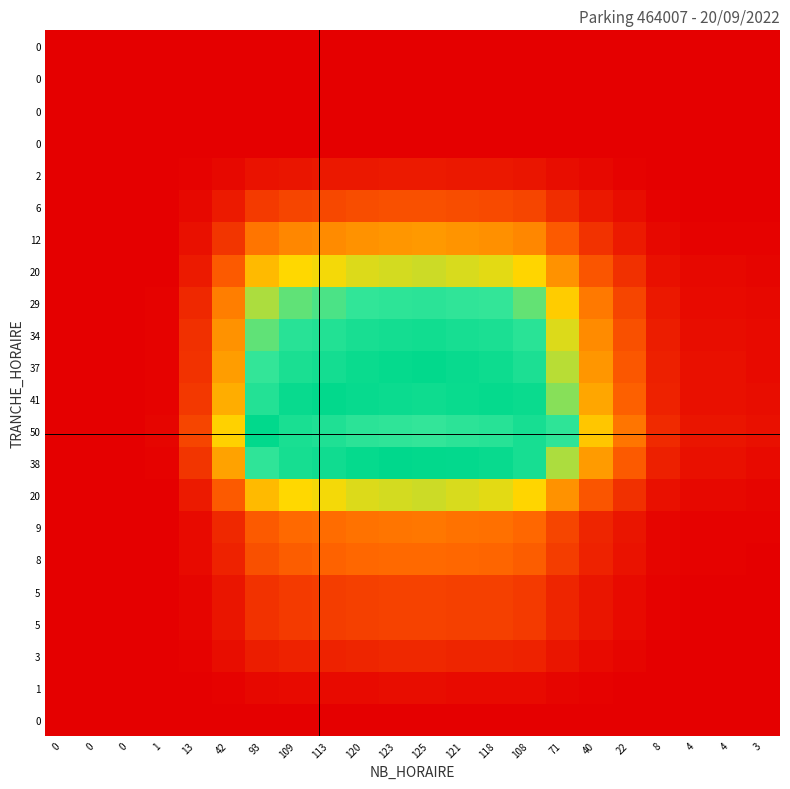

What is the difference between the highest and lowest values at 123?

1.0